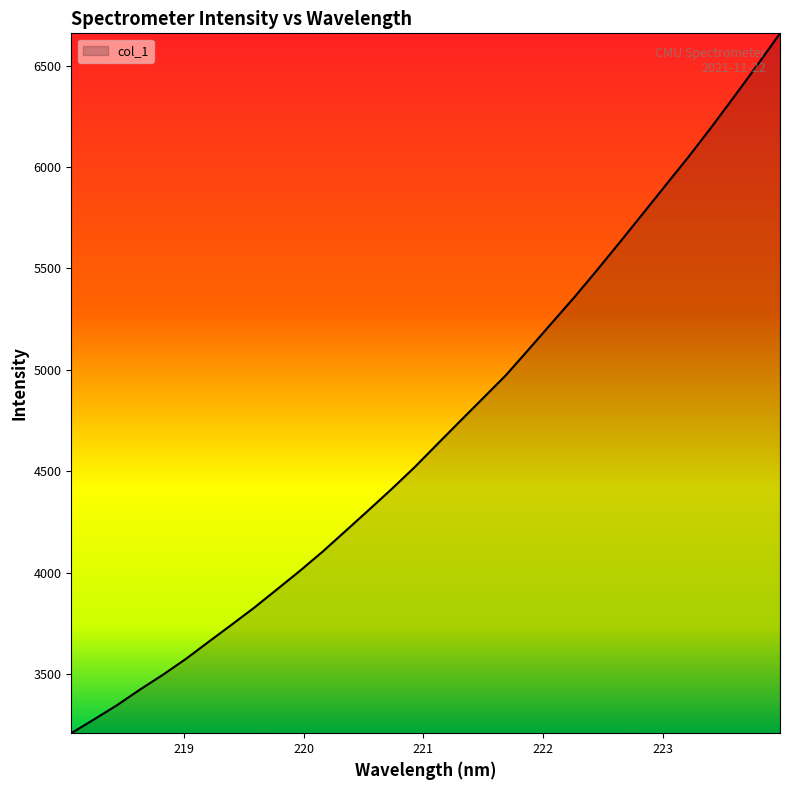

What is the greatest value displayed?

6658.7